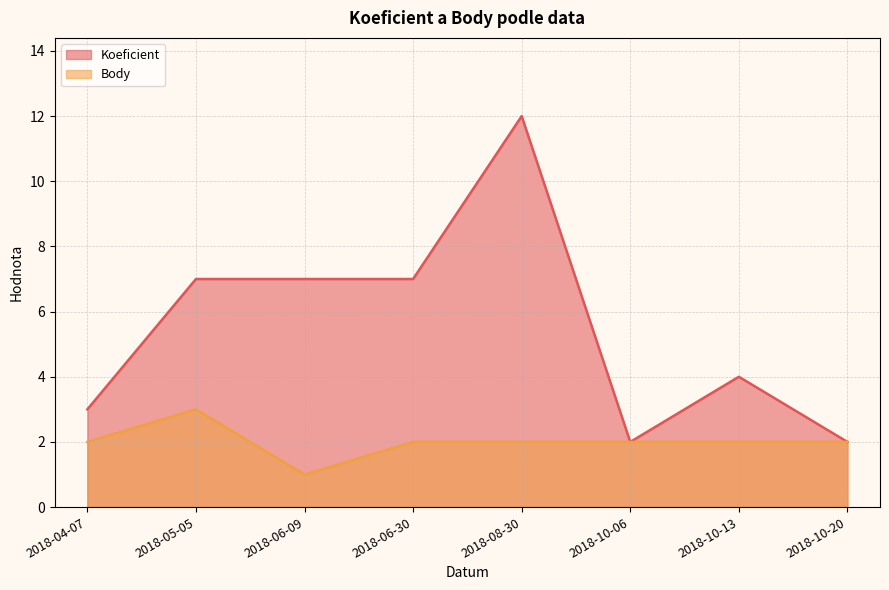

True or false: Koeficient and Body cross at least once.

False